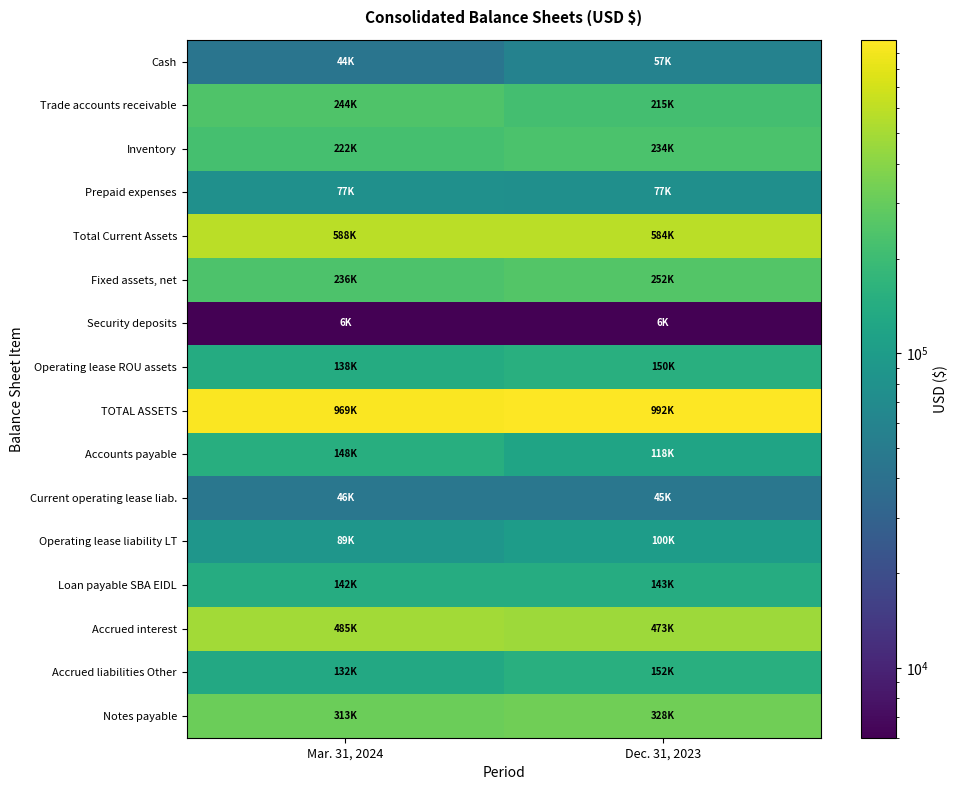

Which label corresponds to the largest value in the chart?

Dec. 31, 2023